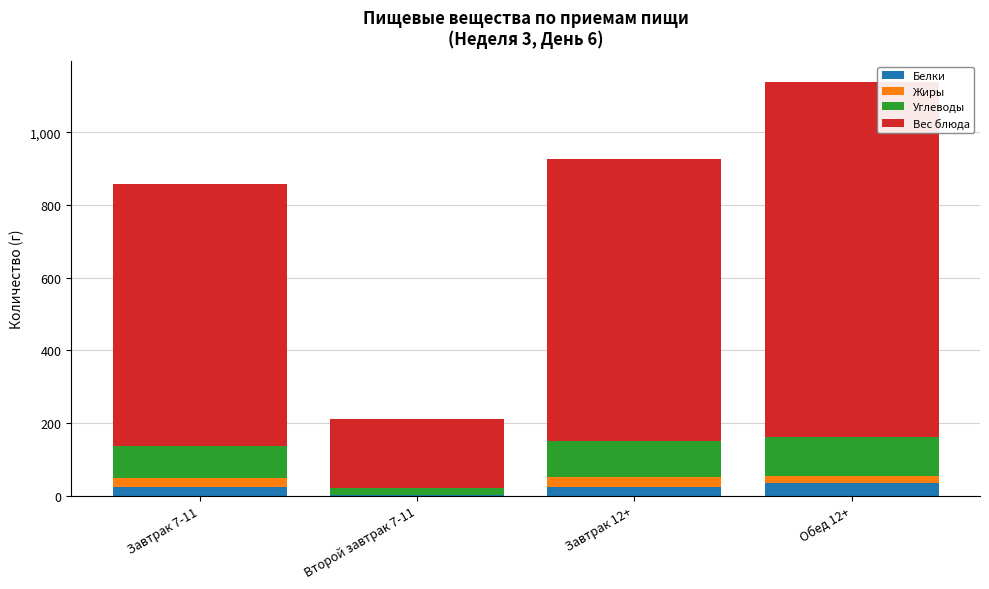

What is the maximum value for Белки?

34.3